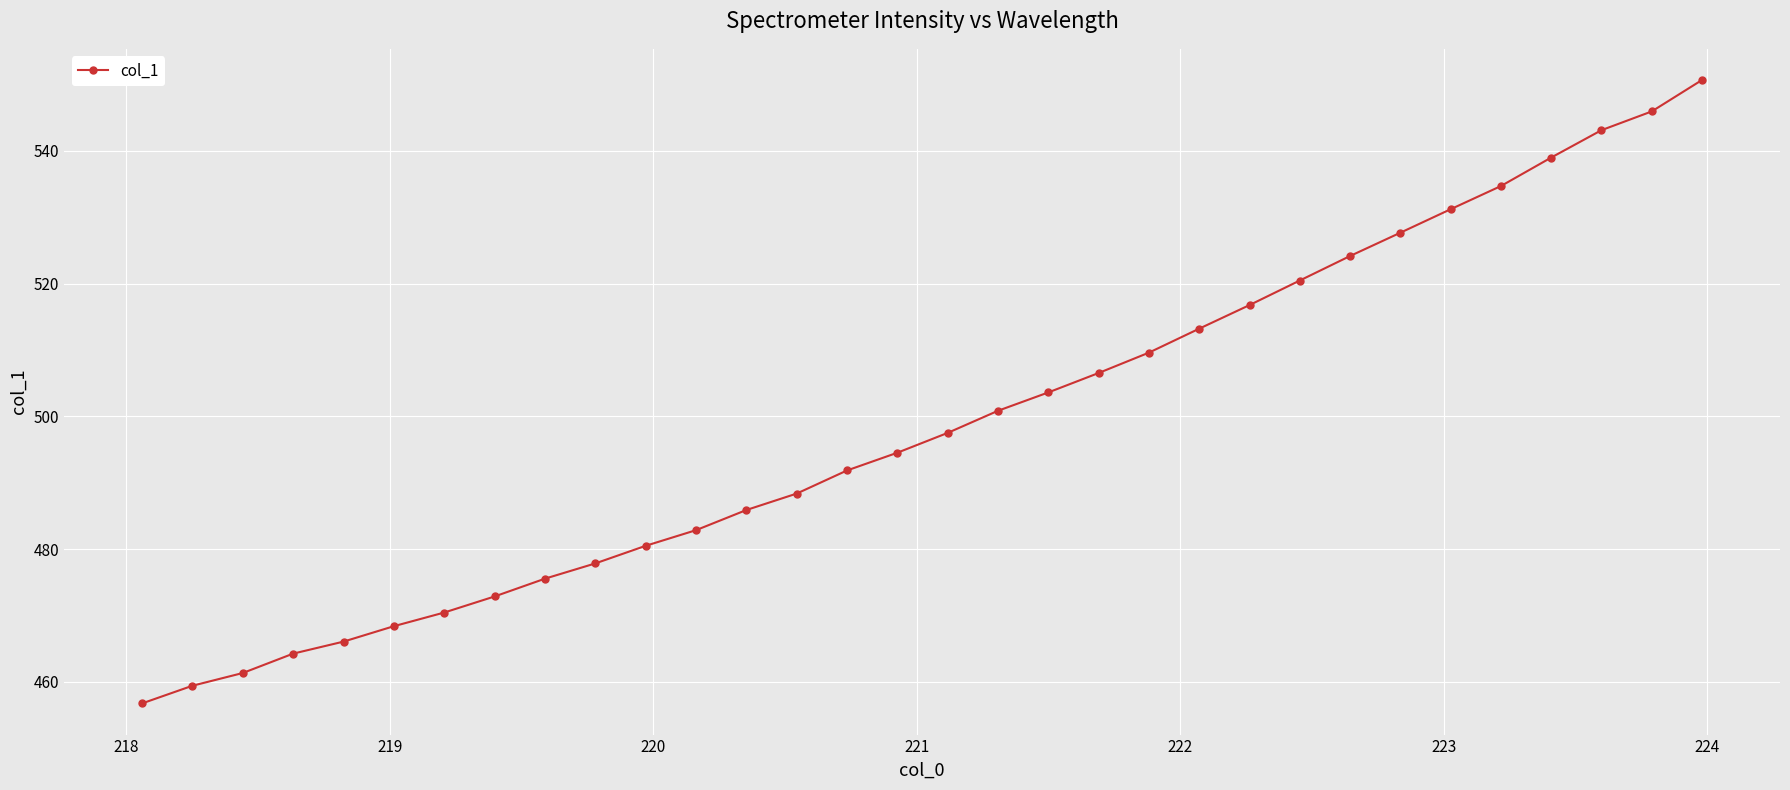

What is the average value?

498.8